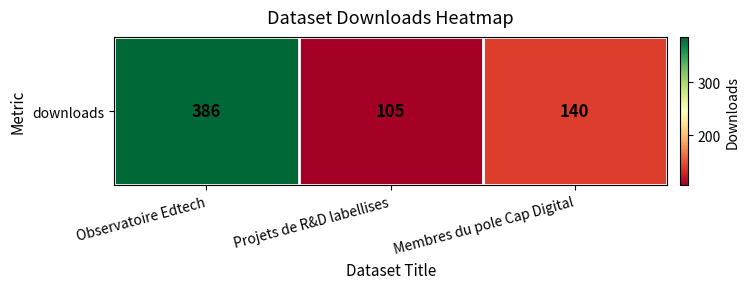

Where does the data first go above 140?

Observatoire Edtech